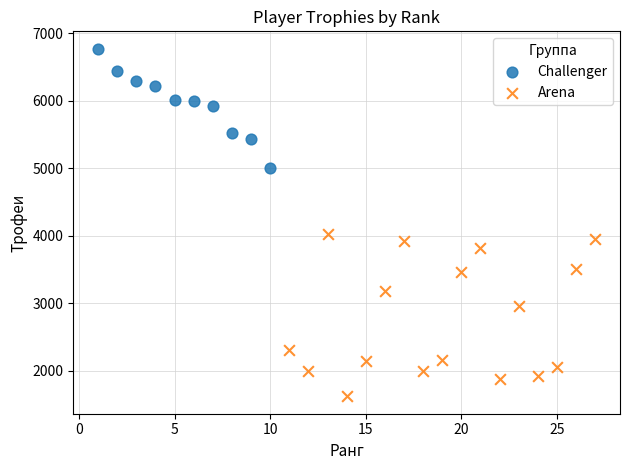

Which series contains the lowest Y value?

Arena